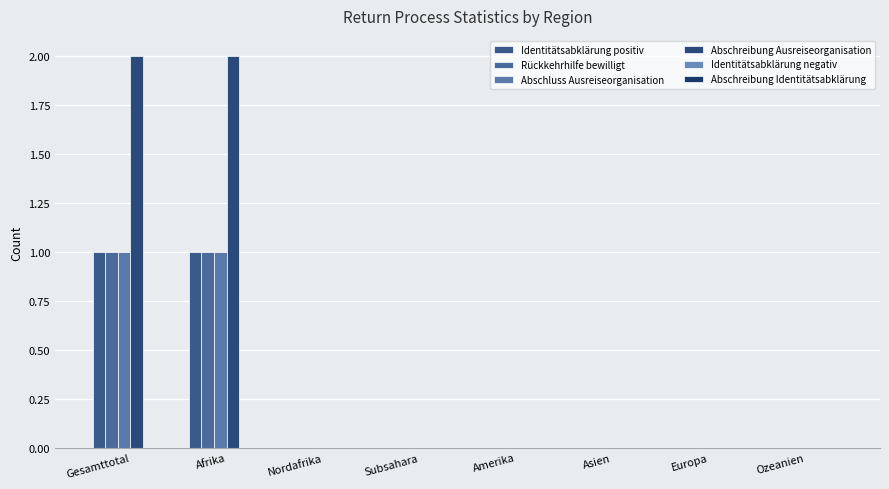

True or false: Abschluss Ausreiseorganisation has a value of 0 at Europa.

True